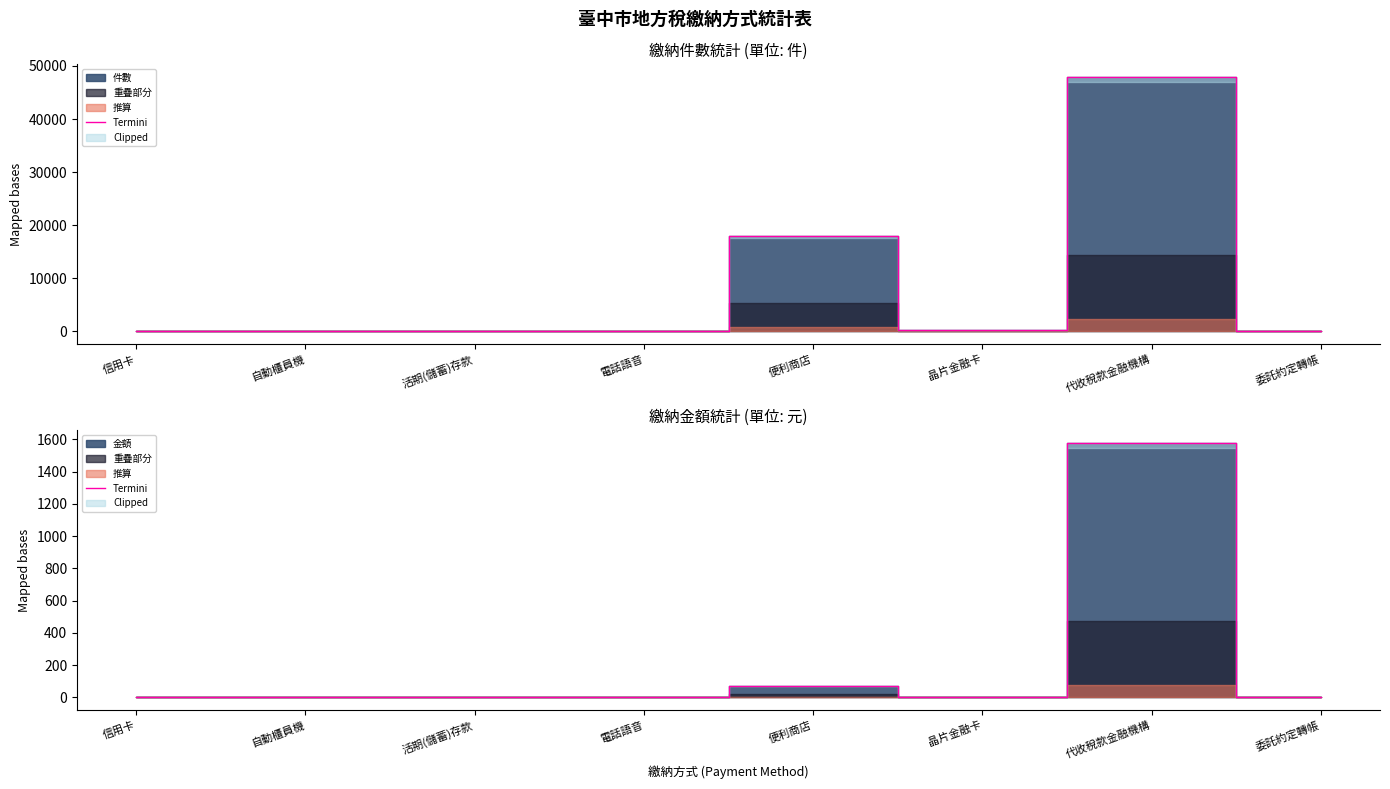

Reading right to left, extract all data points from this chart.

0.0	1577.3	1.5	69.7	0.0	0.0	0.0	0.0